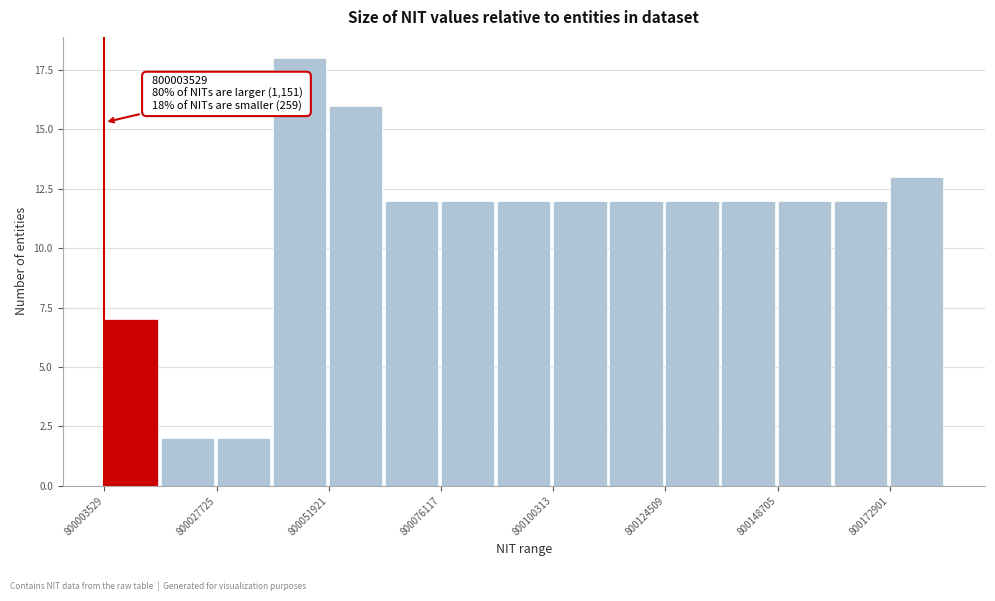

Read against the x-axis, roughly where is the centre of the tallest bar?

800045000